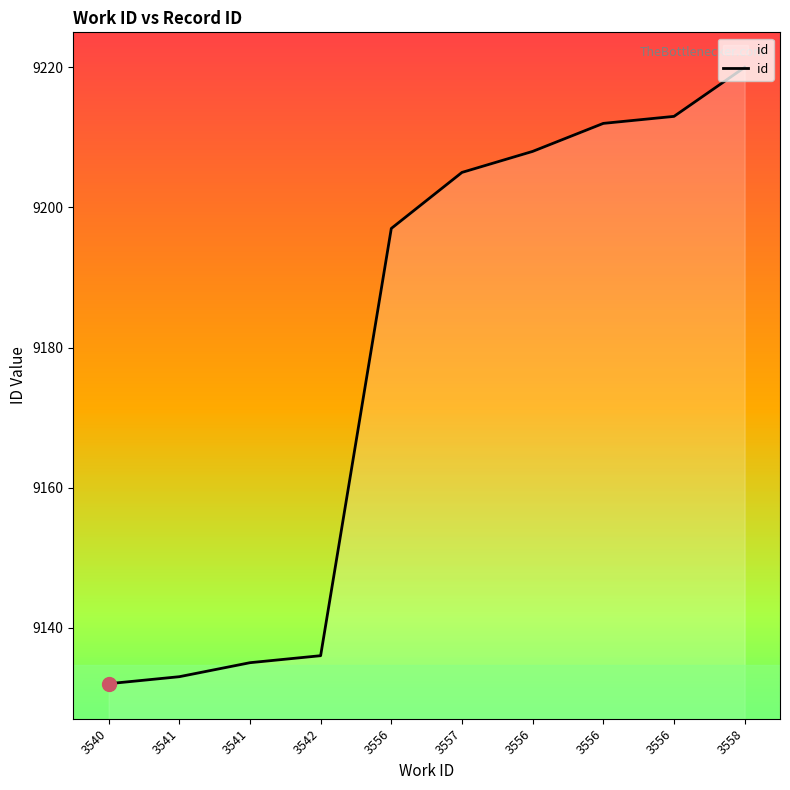

Reading left to right, what are all the values shown in this chart?

3540=9132	3541=9133	3541=9135	3542=9136	3556=9197	3557=9205	3556=9208	3556=9212	3556=9213	3558=9220